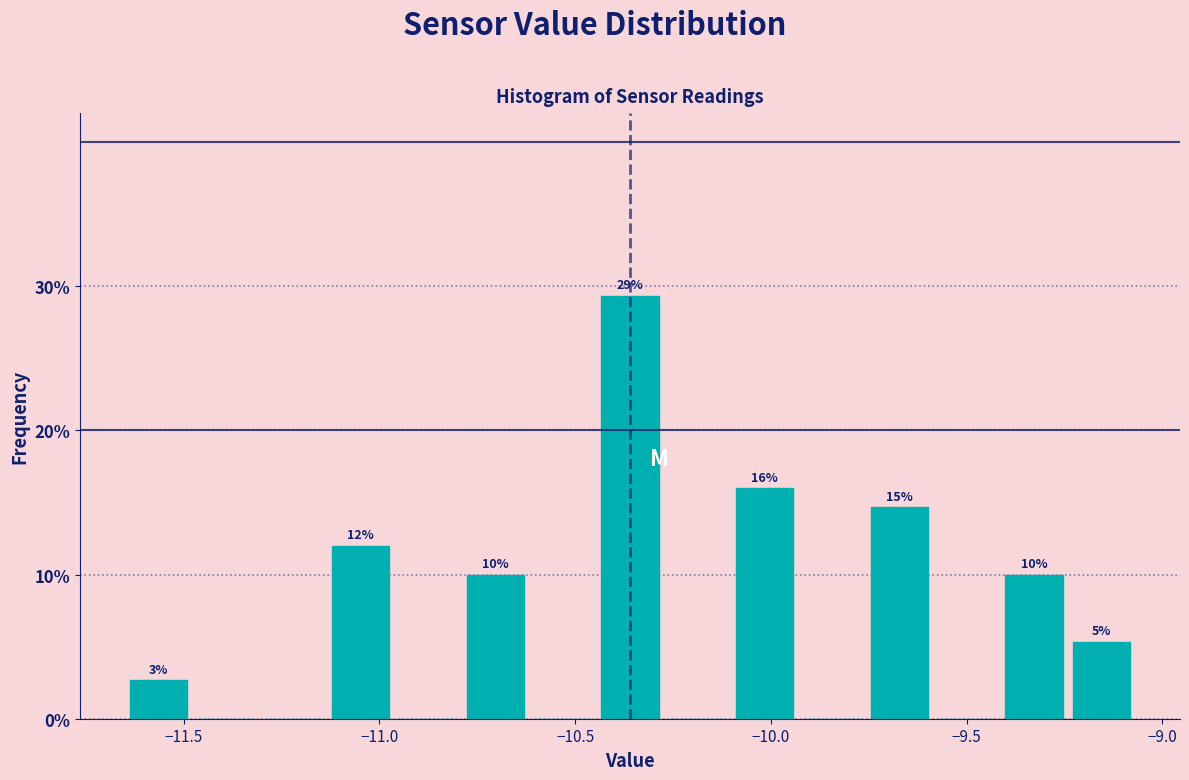

Around what value on the x-axis is the tallest bar? Give the approximate position of its centre, as read against the axis.

-10.35